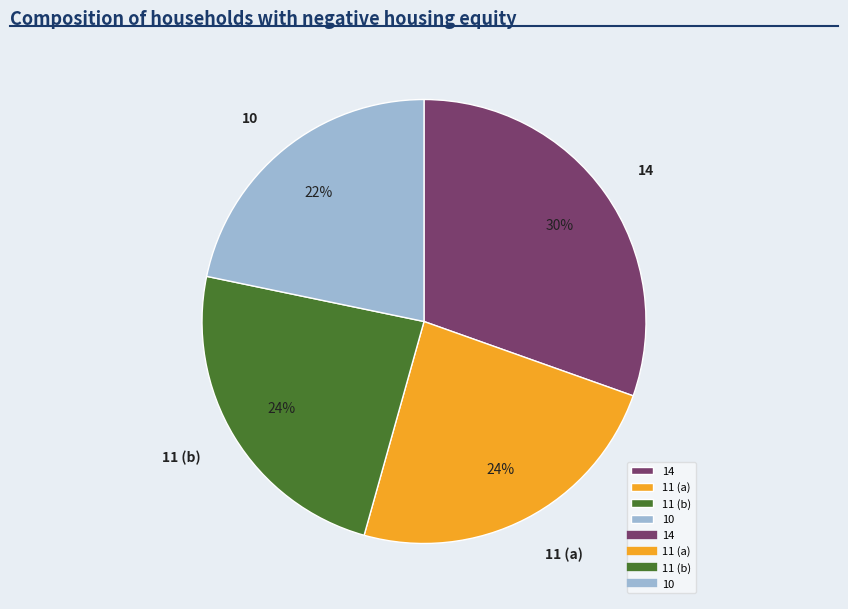

How many slices are in this pie chart?

4